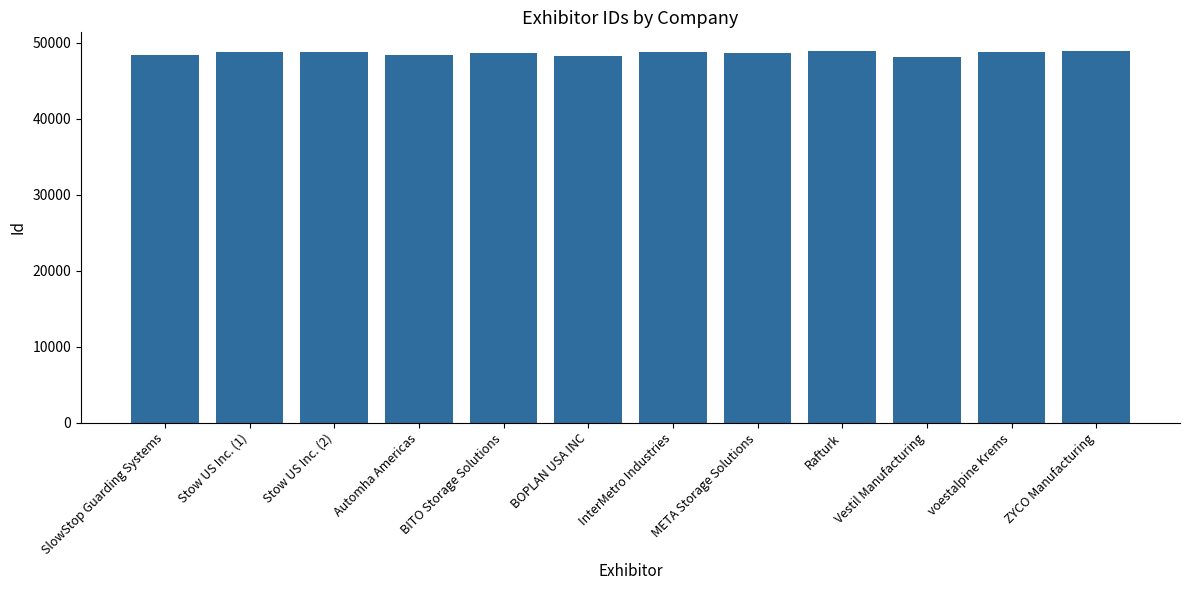

What is the difference between the second highest and second lowest values?

648